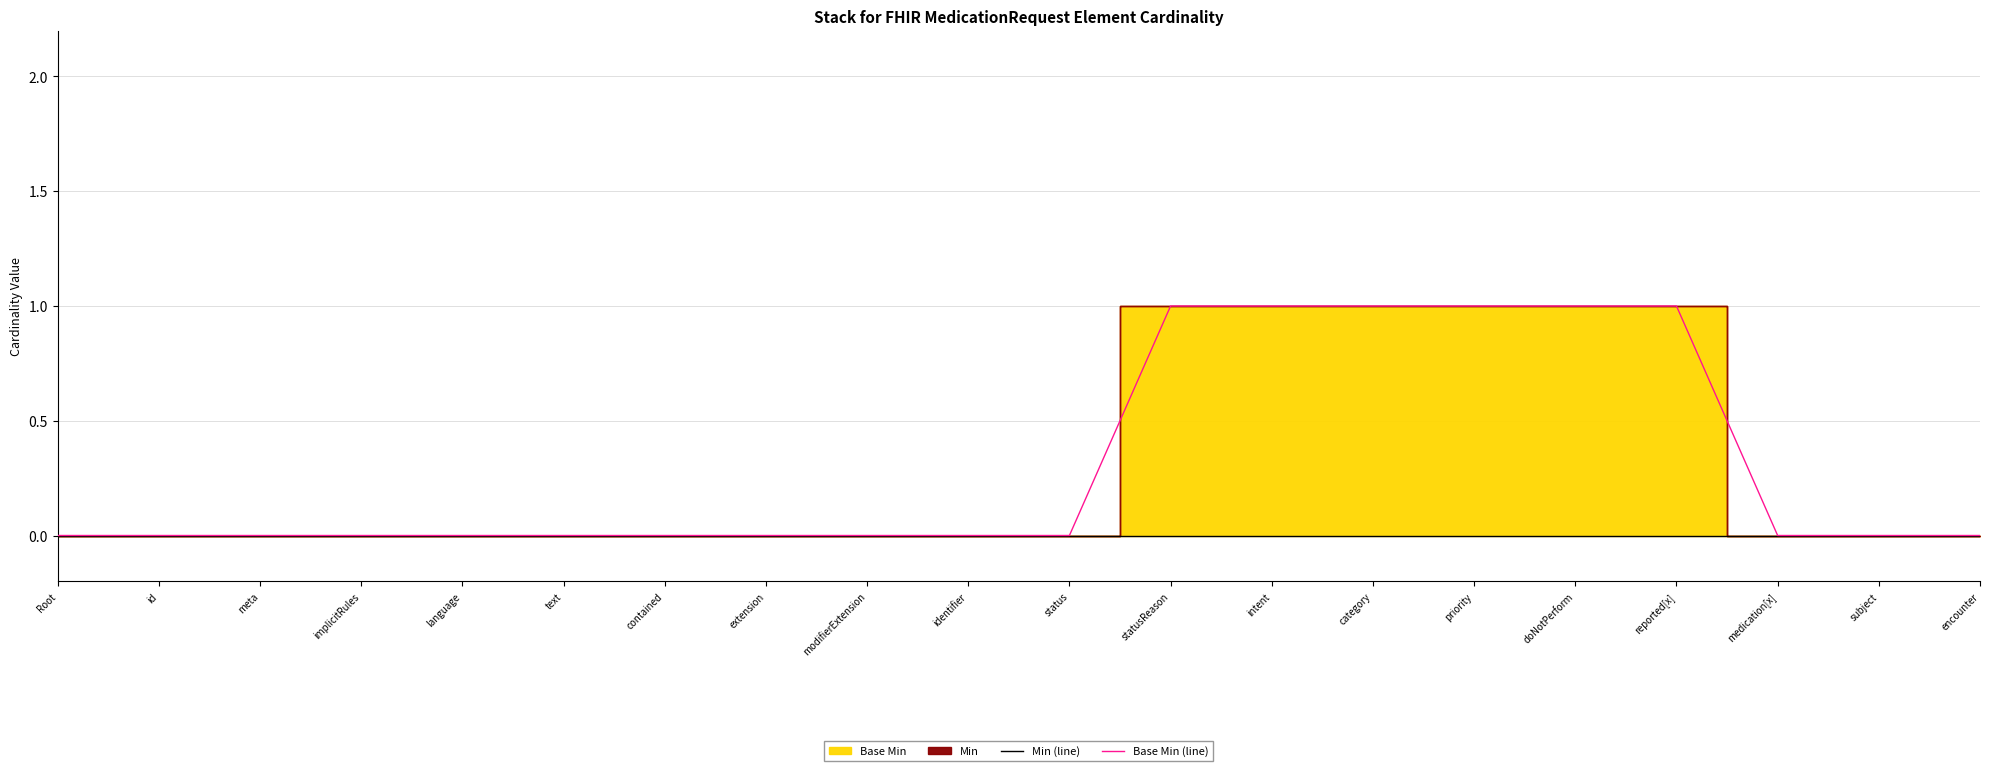

The value of Min (line) at Root is 0. True or false?

True